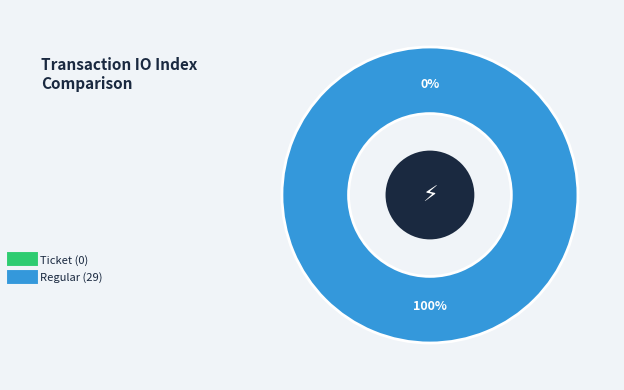

To the nearest percent, what is the difference between the Ticket and Regular slice percentages?

100%